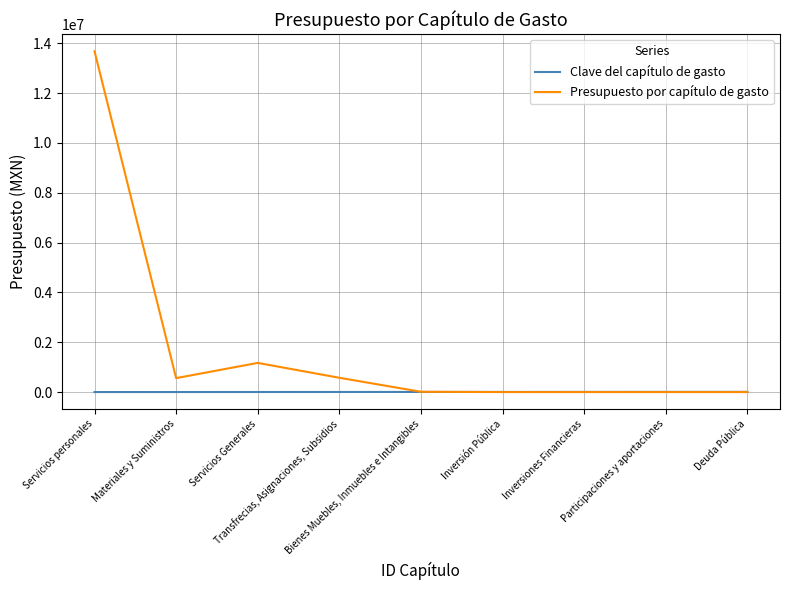

List the series in order of their peak value, lowest first.

Clave del capítulo de gasto, Presupuesto por capítulo de gasto